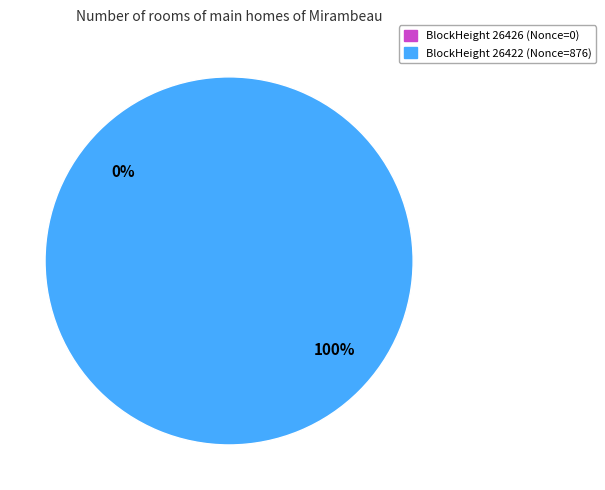

Which category accounts for the majority?

26422